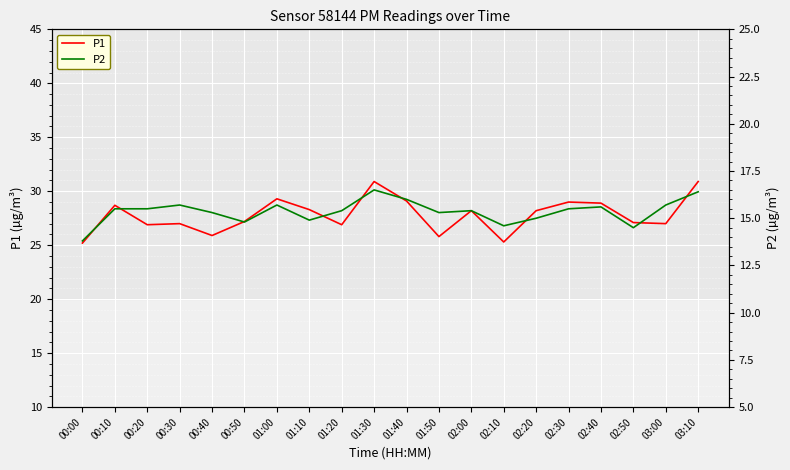

What value does the P1 series have at 01:10?

28.3